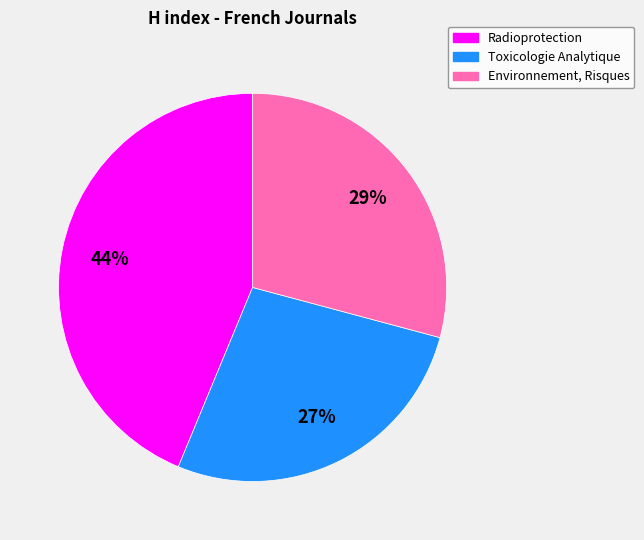

Is there a majority slice in this chart?

No